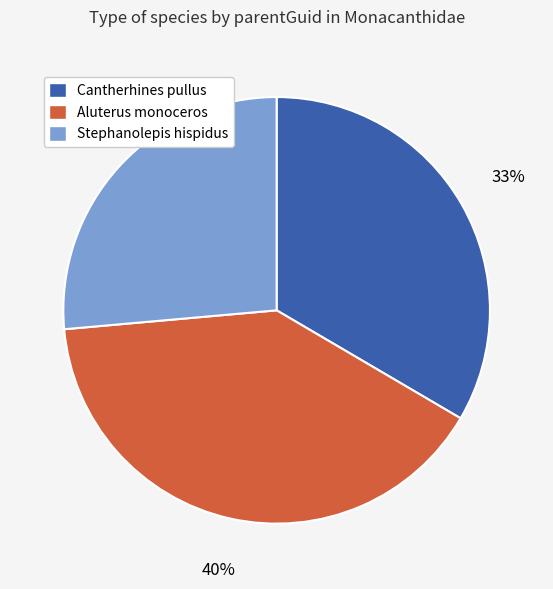

What percentage is the Stephanolepis hispidus slice, to the nearest percent?

26%